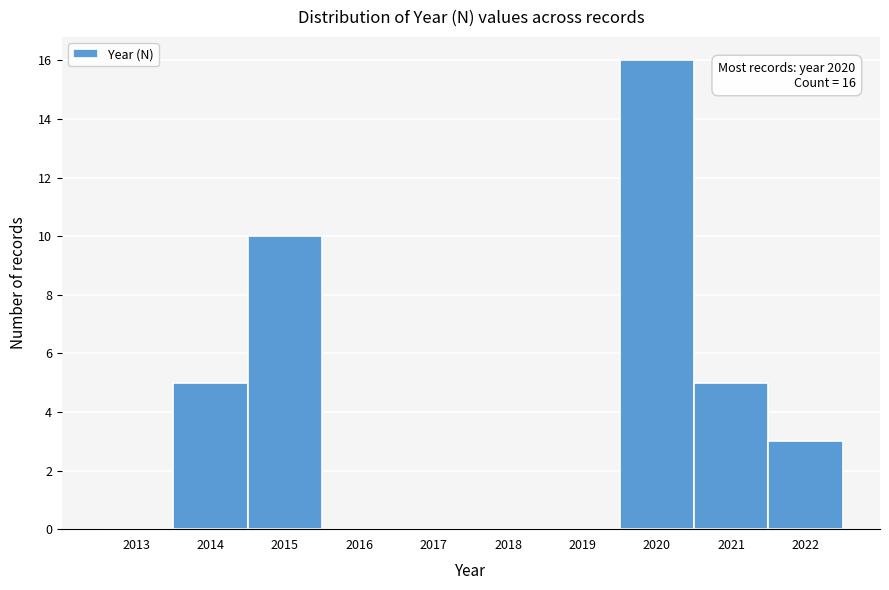

Reading left to right, list all the values displayed in this chart.

2013=0	2014=5	2015=10	2016=0	2017=0	2018=0	2019=0	2020=16	2021=5	2022=3